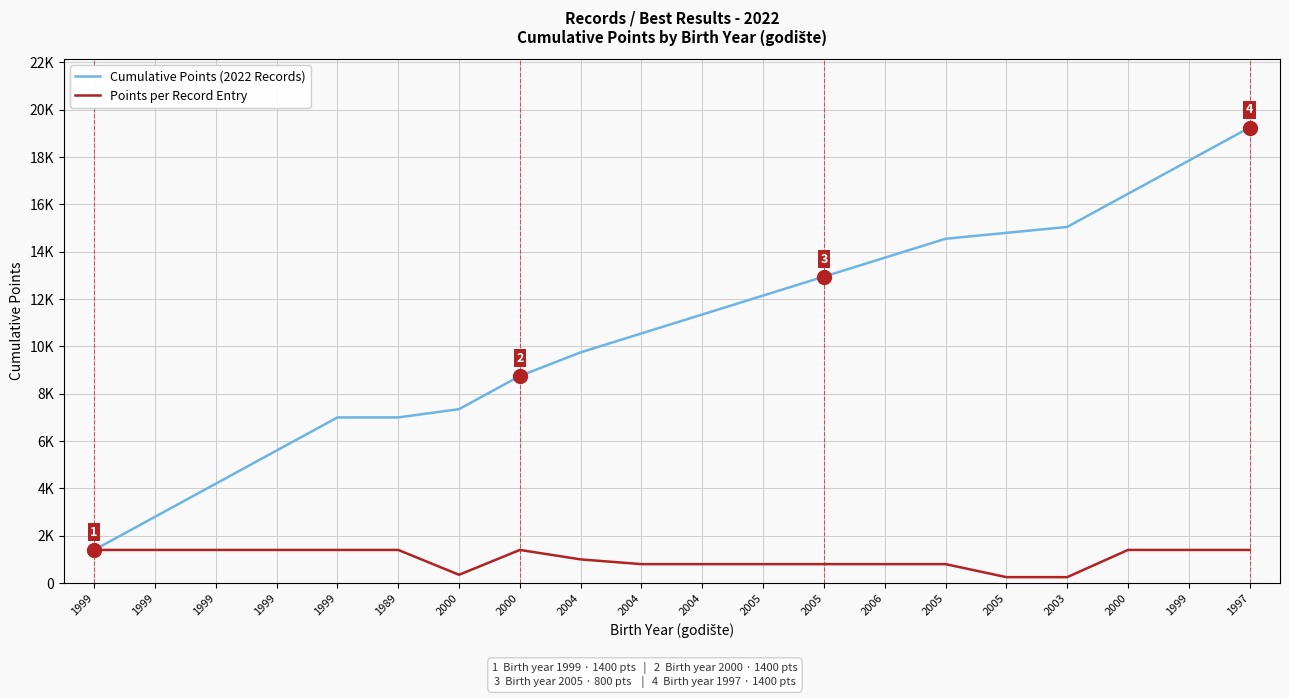

What is the lowest value of the Points per Record Entry series?

250